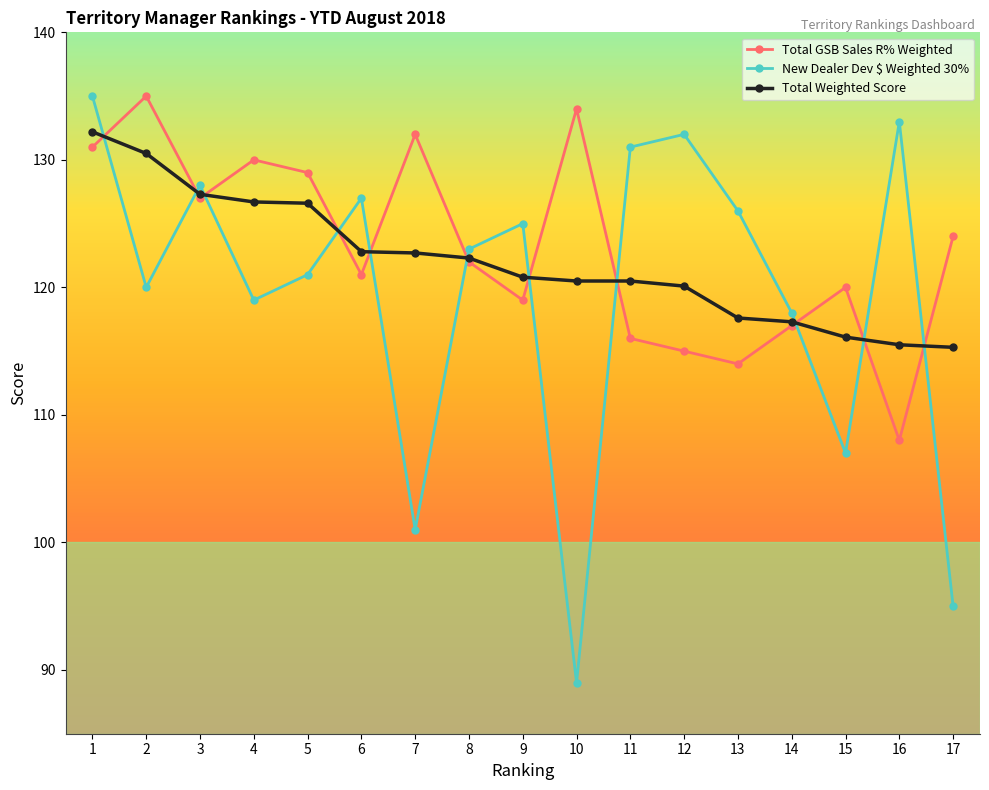

Which series has the largest total across all categories?

Total GSB Sales R% Weighted